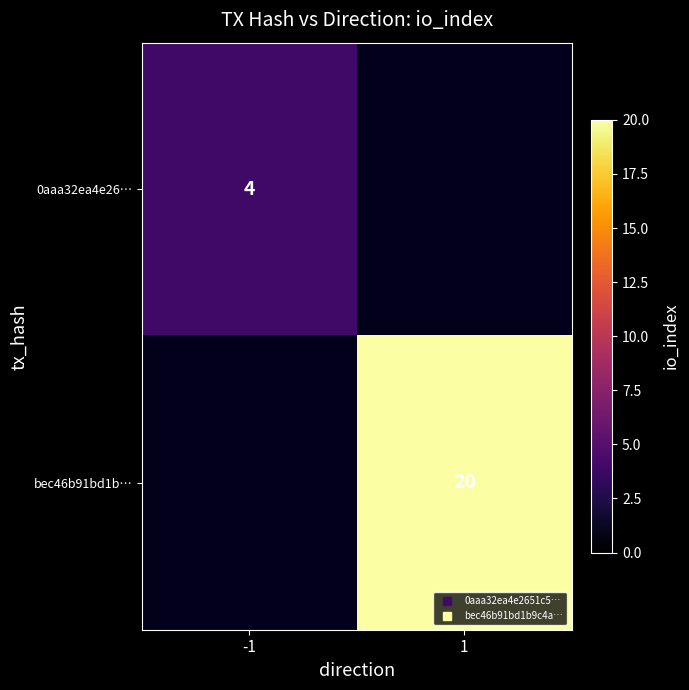

Count the number of categories in the chart.

2